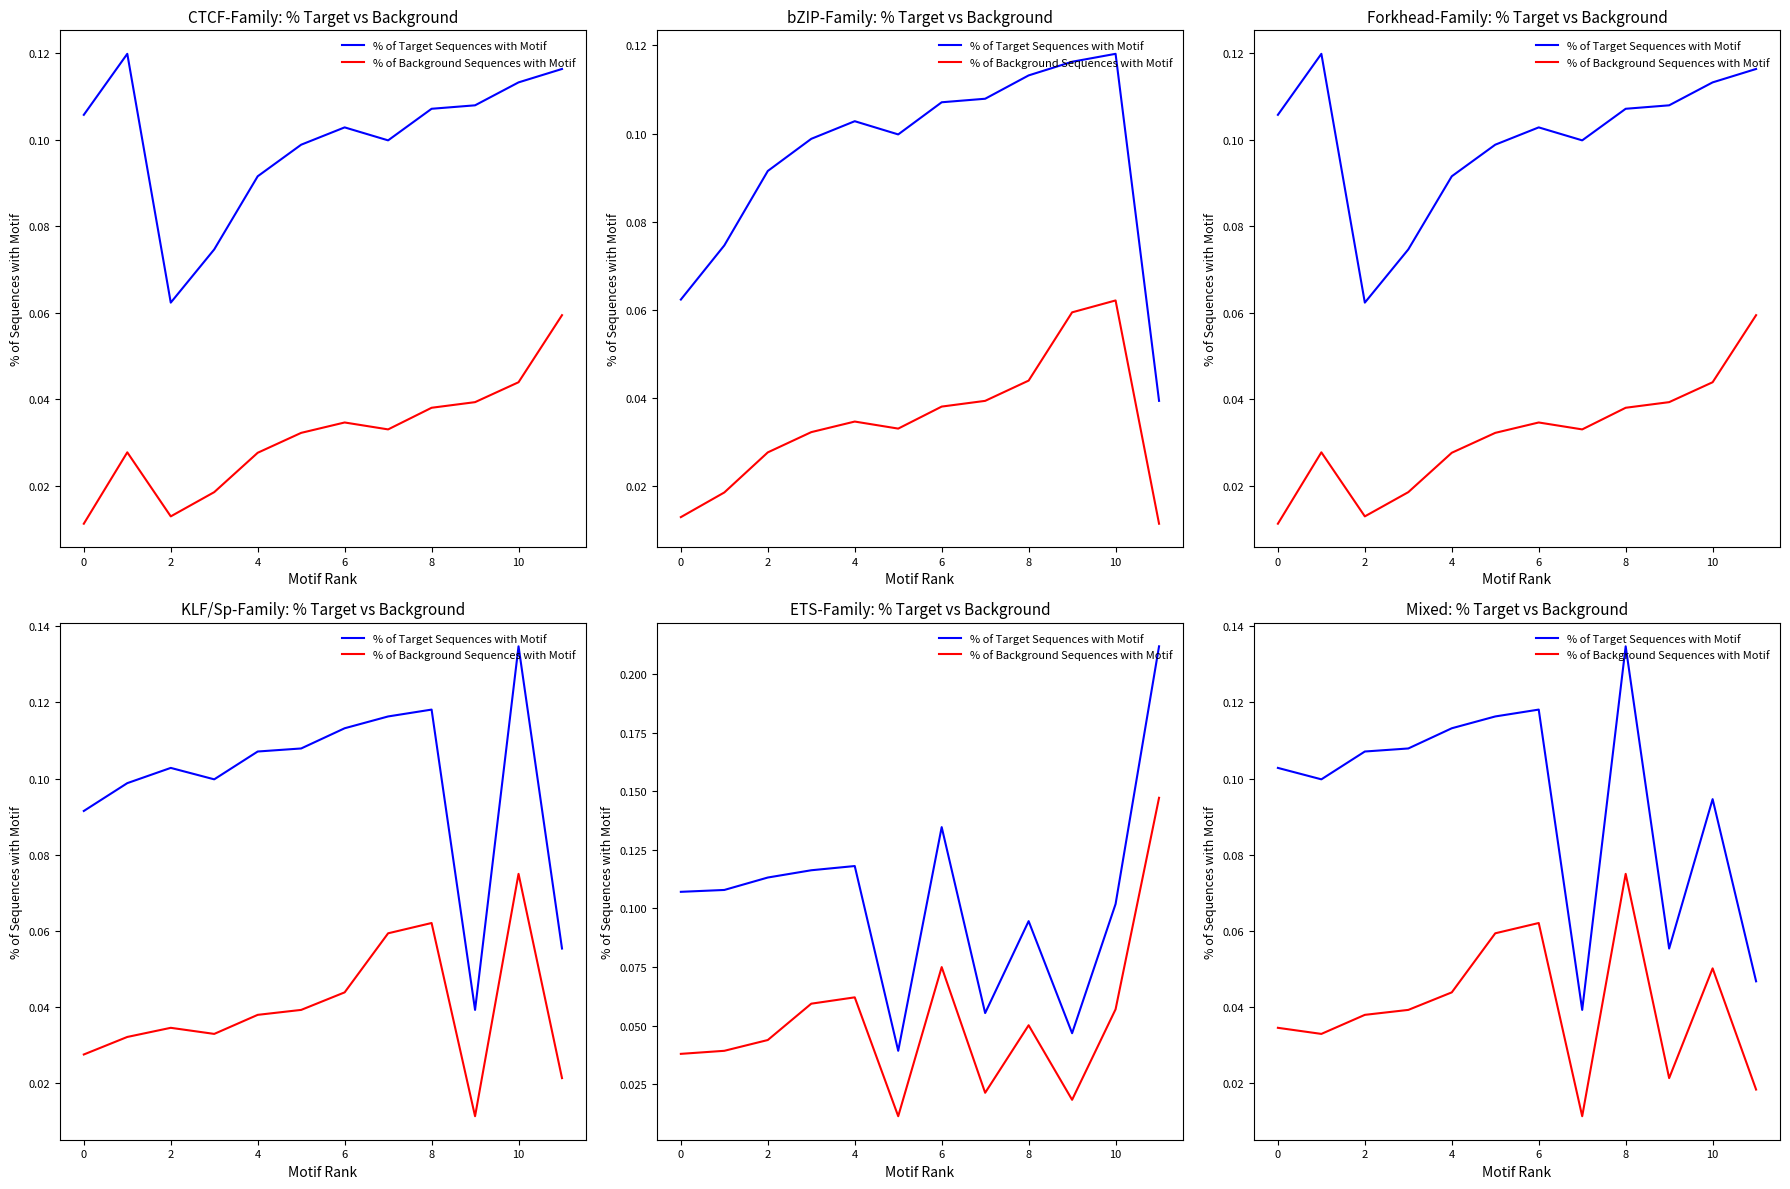

Rank the series at 2 from lowest to highest value.

% of Background Sequences with Motif, % of Target Sequences with Motif